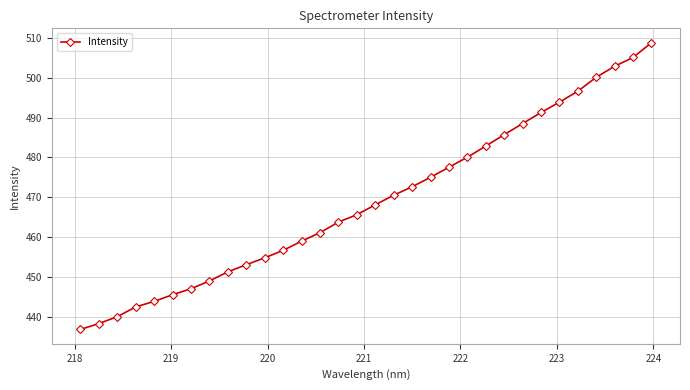

What is the value of the 32nd point from the left?

508.8